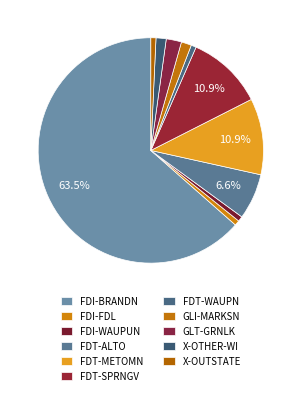

What is the majority slice?

FDI-BRANDN